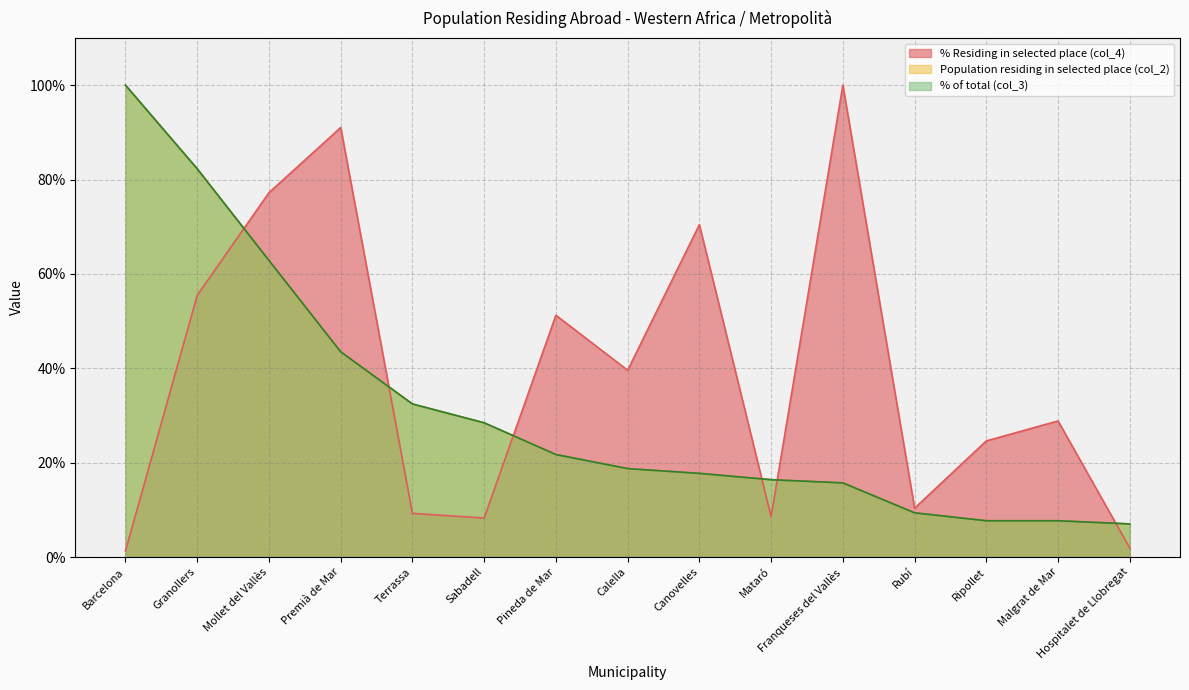

Is the value of Population residing in selected place (col_2) at Ripollet greater than the value of % Residing in selected place (col_4) at Pineda de Mar?

No